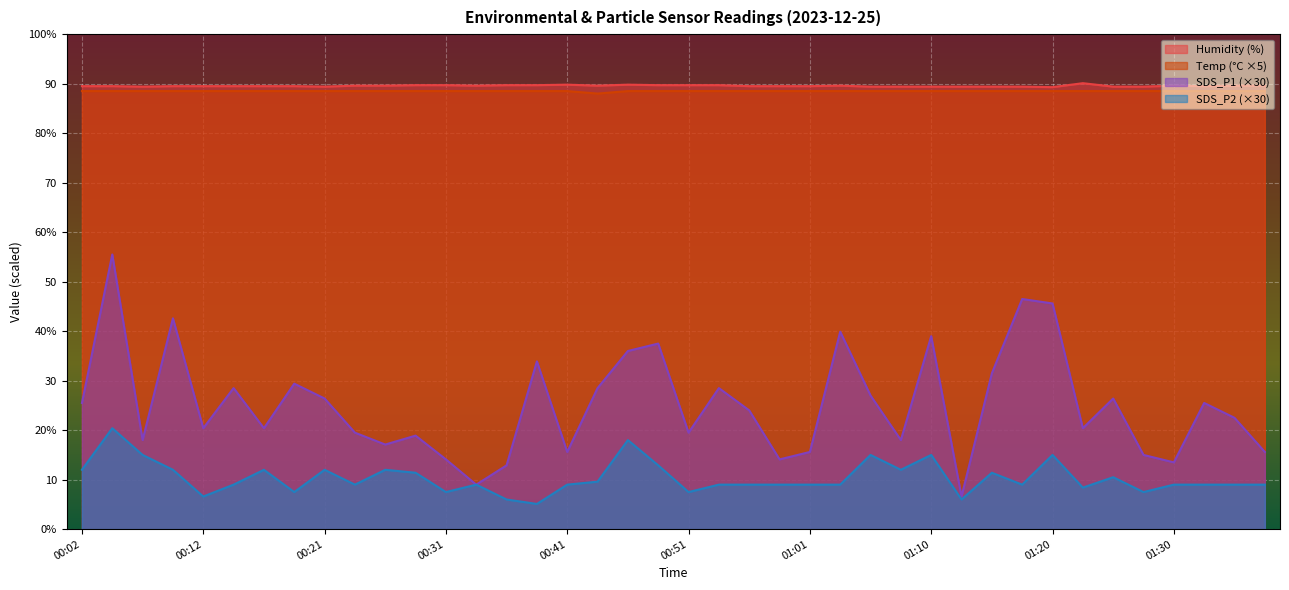

What is the difference between the second highest and second lowest values in the Humidity series?

0.4